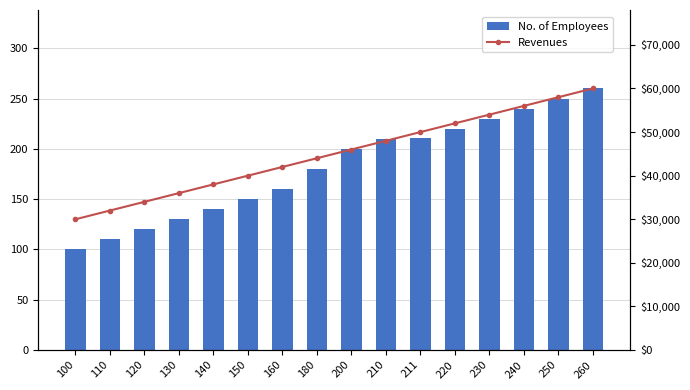

Where does the No. of Employees series first go above 200?

210